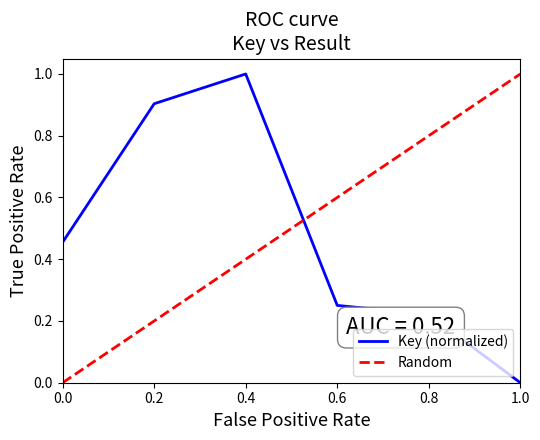

Rank the categories by Key (normalized) value from lowest to highest.

1.0, 0.8, 0.6, 0.0, 0.2, 0.4